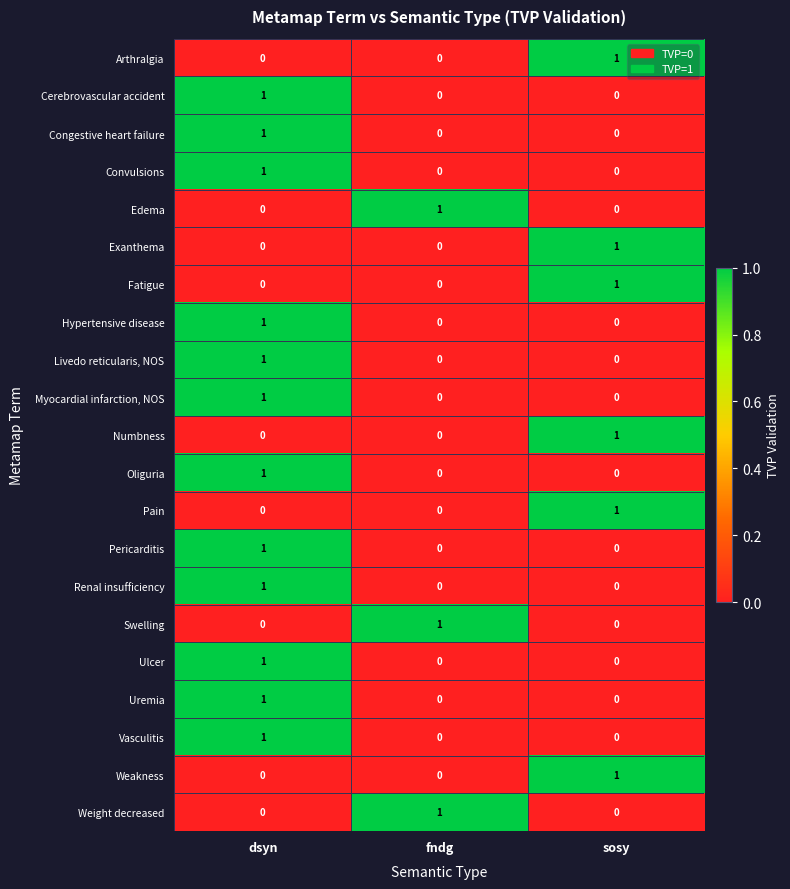

How many Exanthema values are between 0 and 1?

3